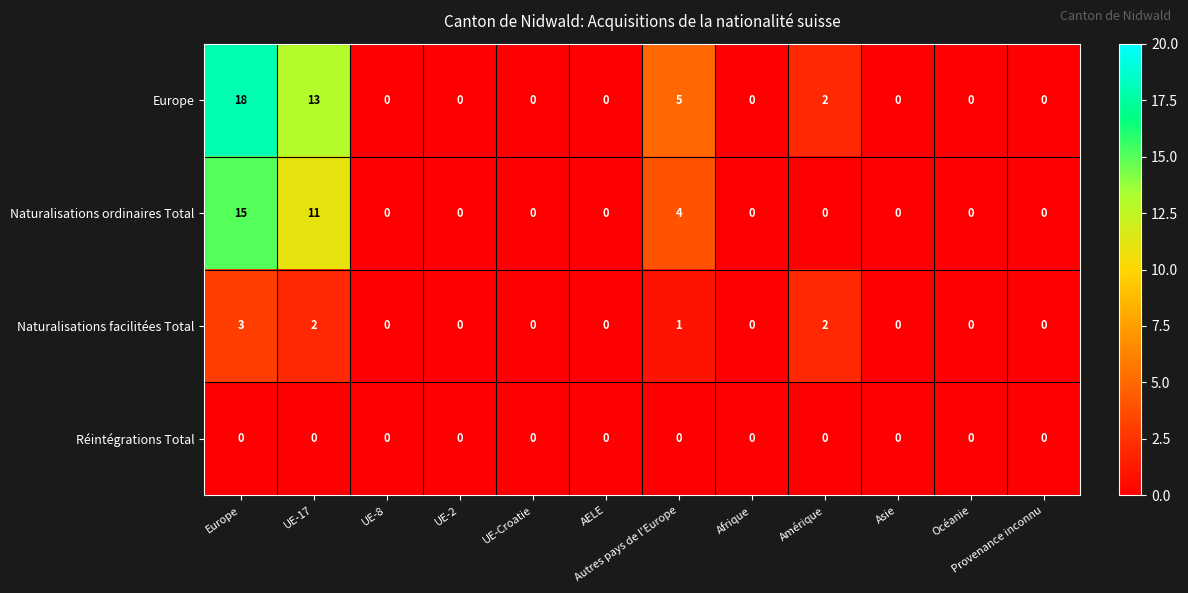

The Réintégrations Total series shows 0 at Océanie. True or false?

True